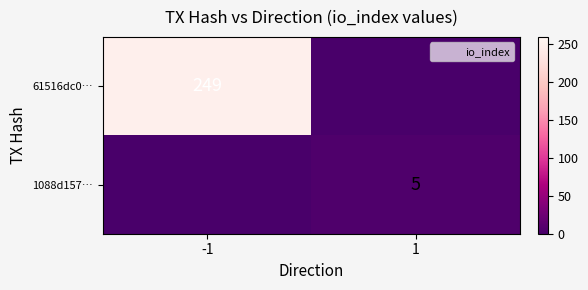

Rank the series by their average value, from lowest to highest.

1088d157…, 61516dc0…